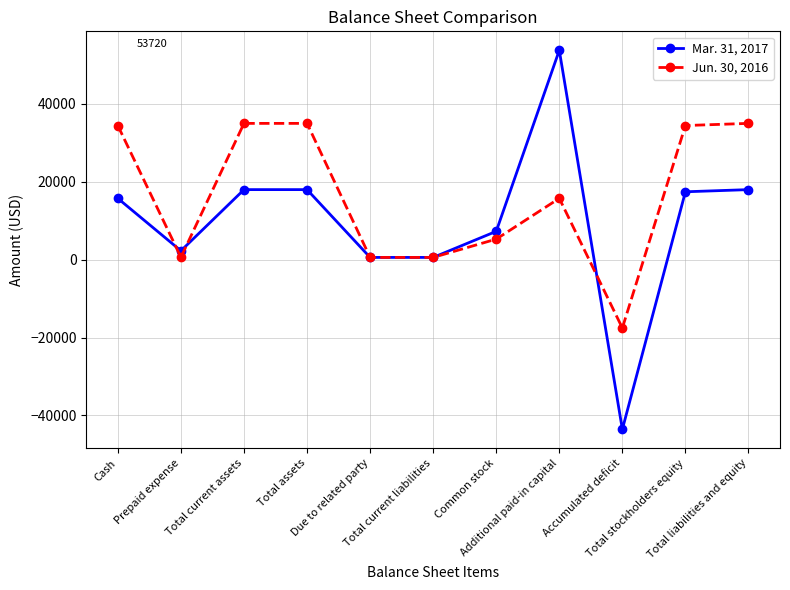

After their last crossing, which series has the higher values: Jun. 30, 2016 or Mar. 31, 2017?

Jun. 30, 2016